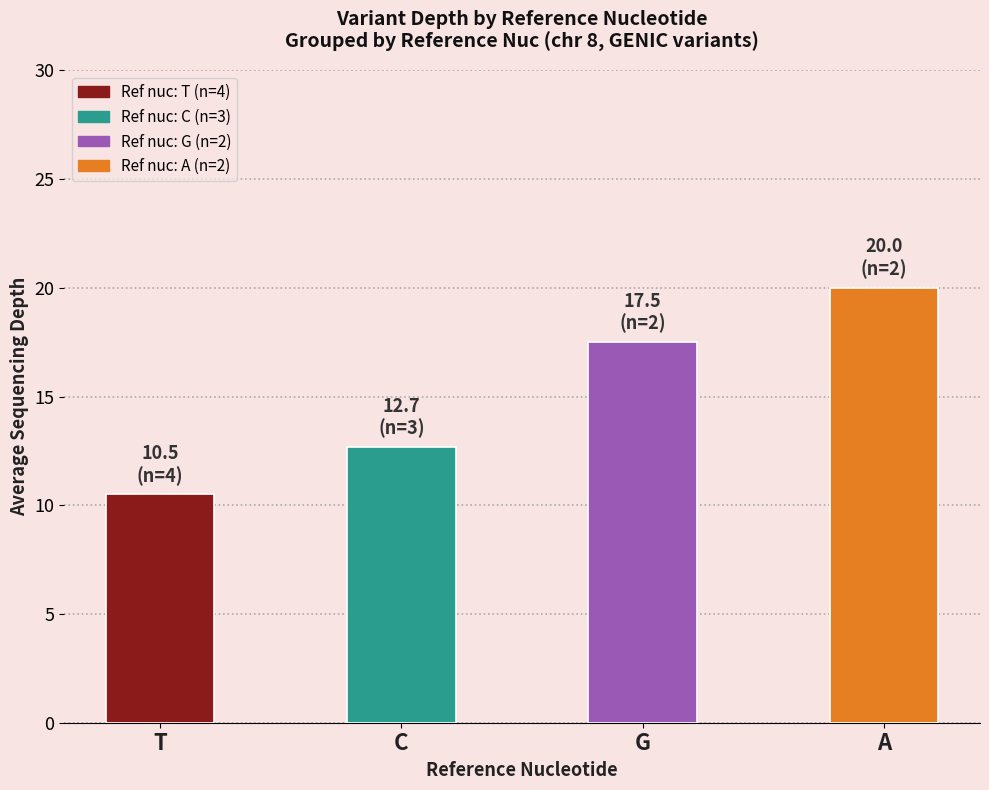

What is the label of the 2nd bar from the left?

C